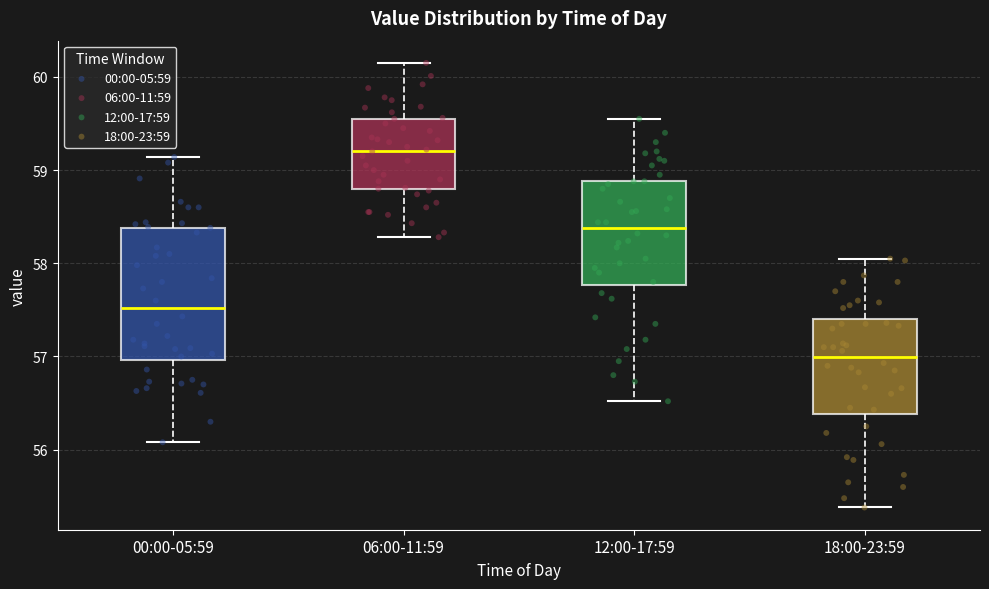

Which box is the tallest, from its lower edge to its upper edge?

00:00-05:59